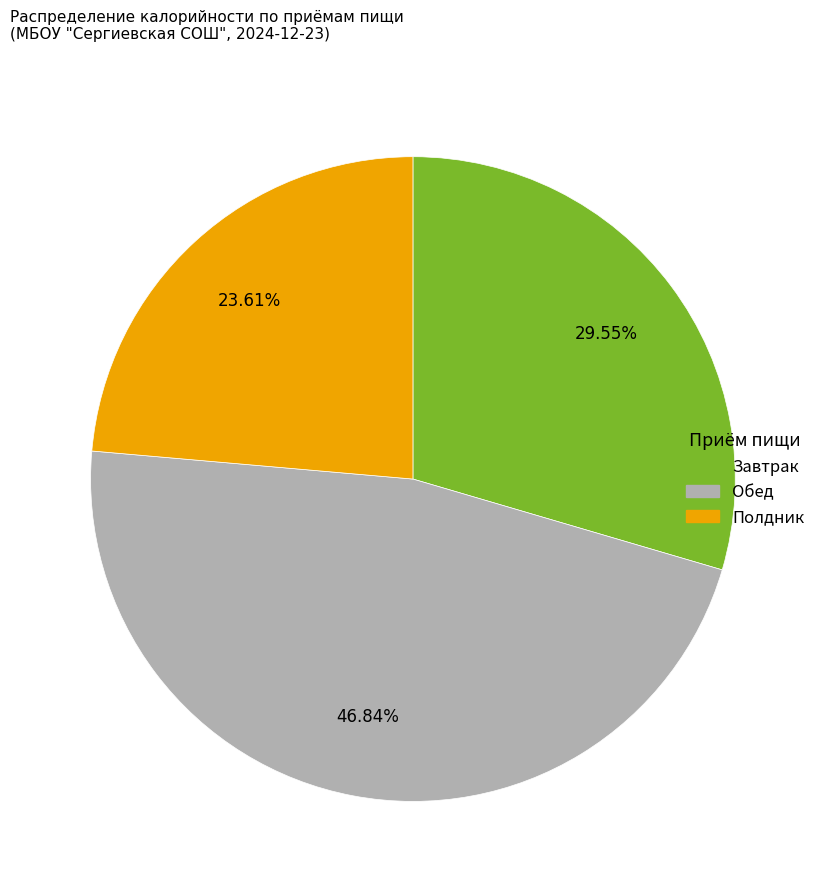

Is there any slice that represents more than half of the pie?

No